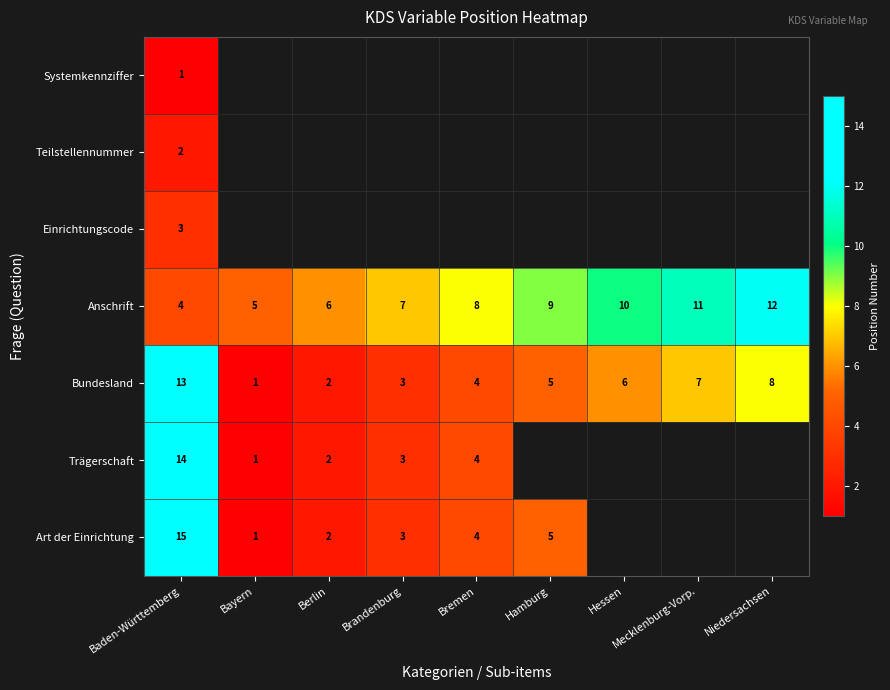

Is the value of Anschrift at Bayern greater than the value of Bundesland at Bayern?

Yes